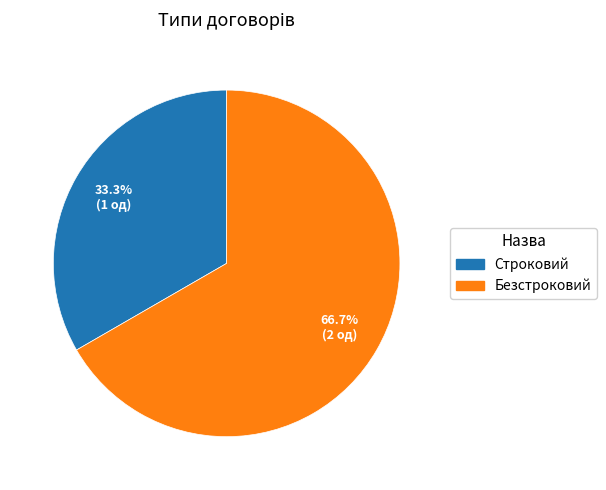

Which category accounts for the majority?

Безстроковий